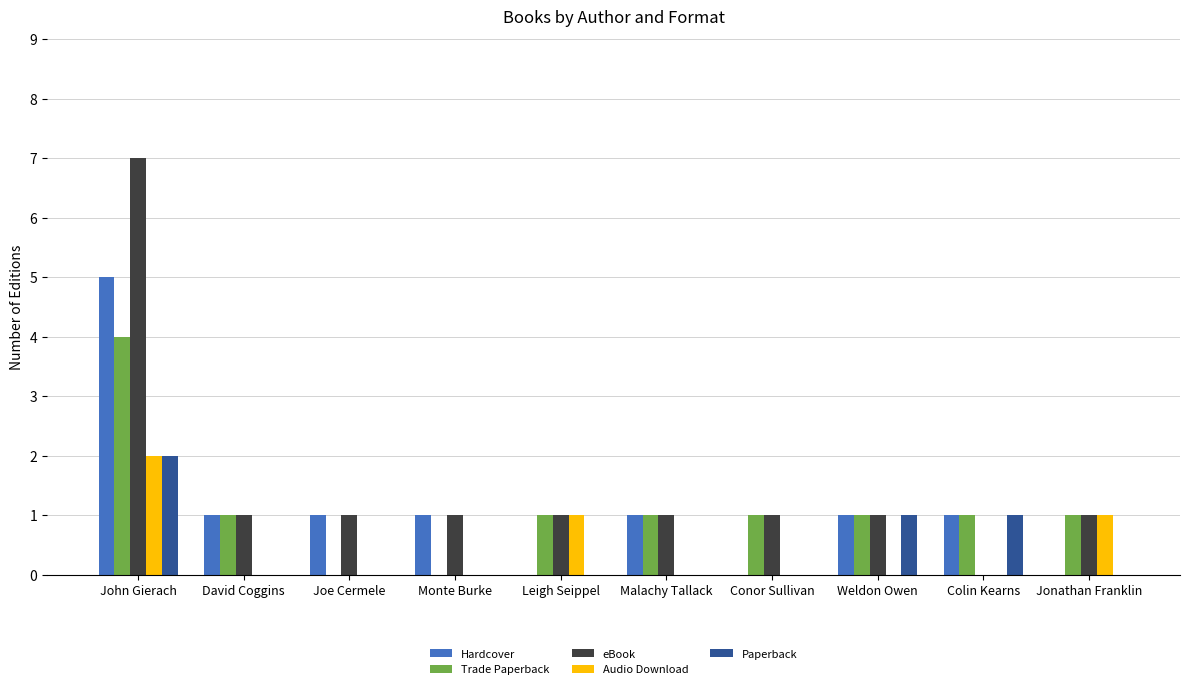

What are all the series names shown in the legend?

Hardcover, Trade Paperback, eBook, Audio Download, Paperback